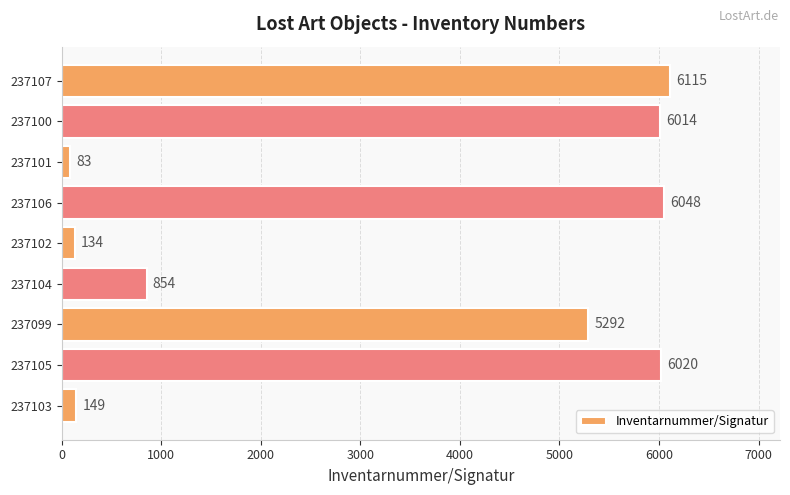

Are the bars grouped side by side (vs. stacked)?

No